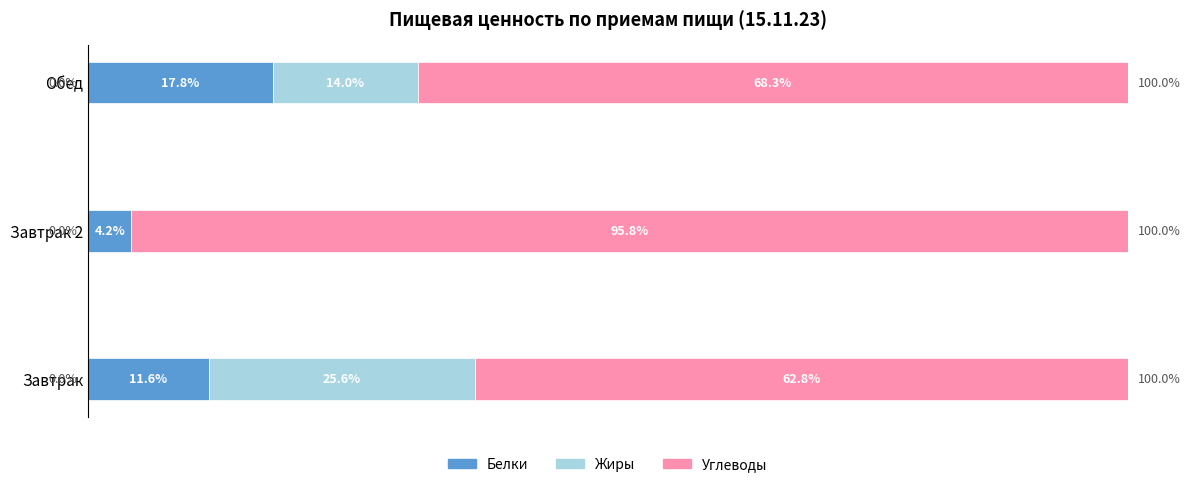

What is the sum of all Углеводы values?

226.8